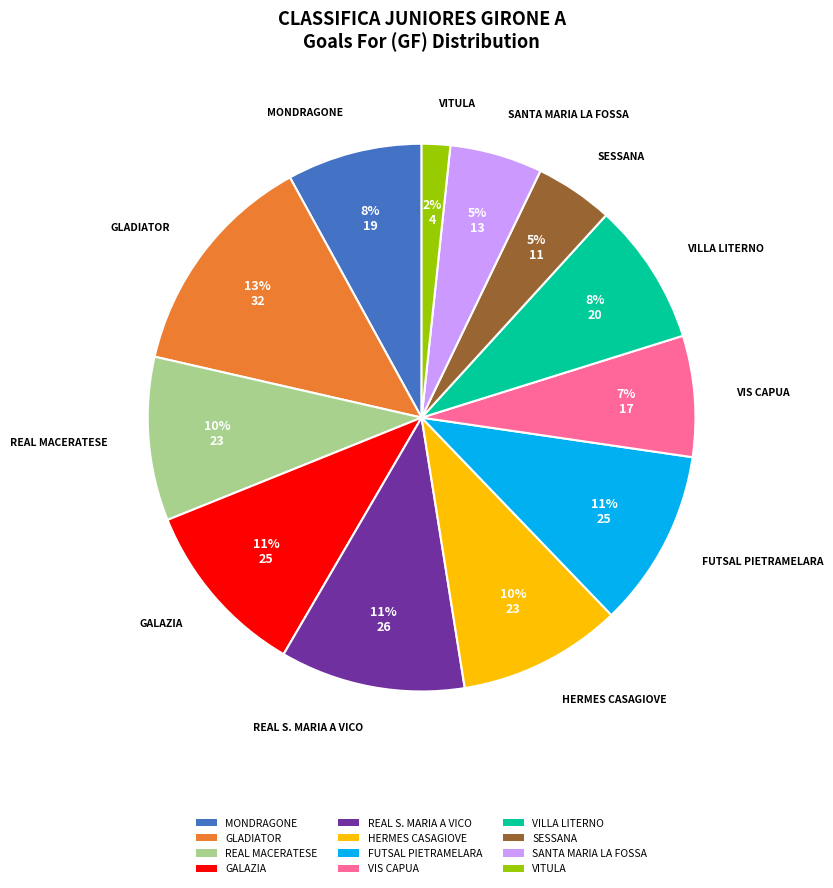

To the nearest percent, what percentage of the pie is MONDRAGONE?

8%